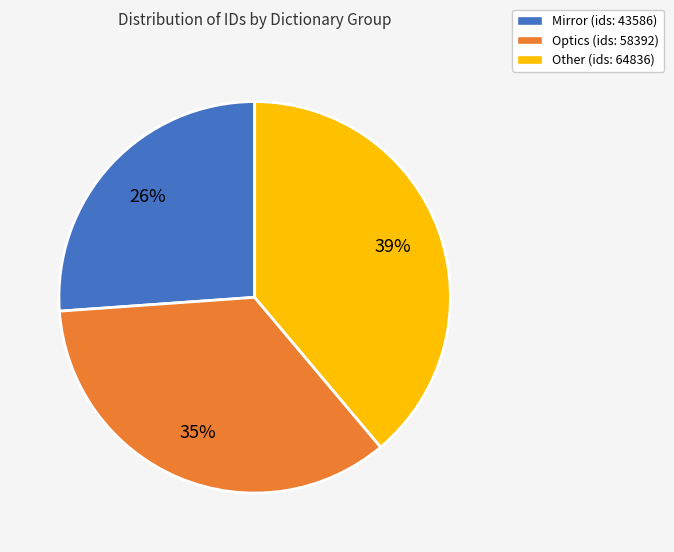

Is there any slice that represents more than half of the pie?

No